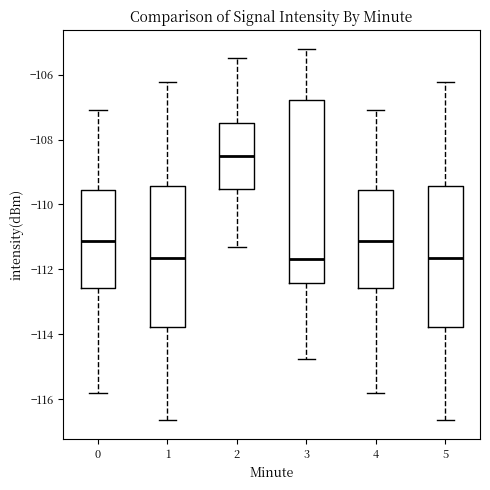

Where is the upper edge of the box at x = 3 on the y-axis? The values are not printed on the chart, so give them approximately, as read against the axis.

-106.8